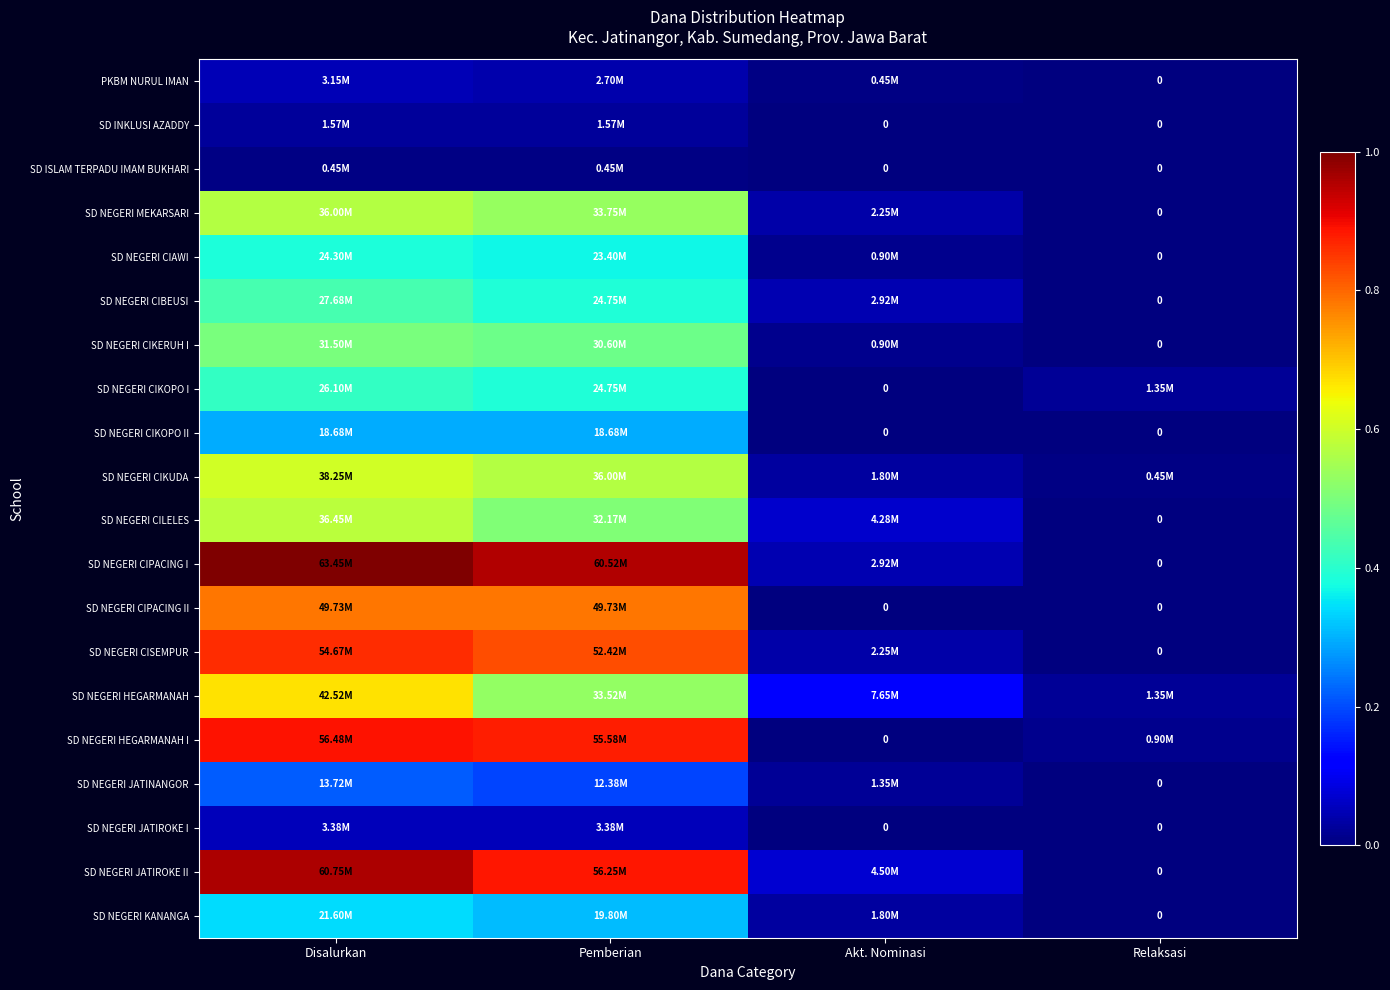

Rank the categories by SD NEGERI CIKUDA value from highest to lowest.

Disalurkan, Pemberian, Akt. Nominasi, Relaksasi